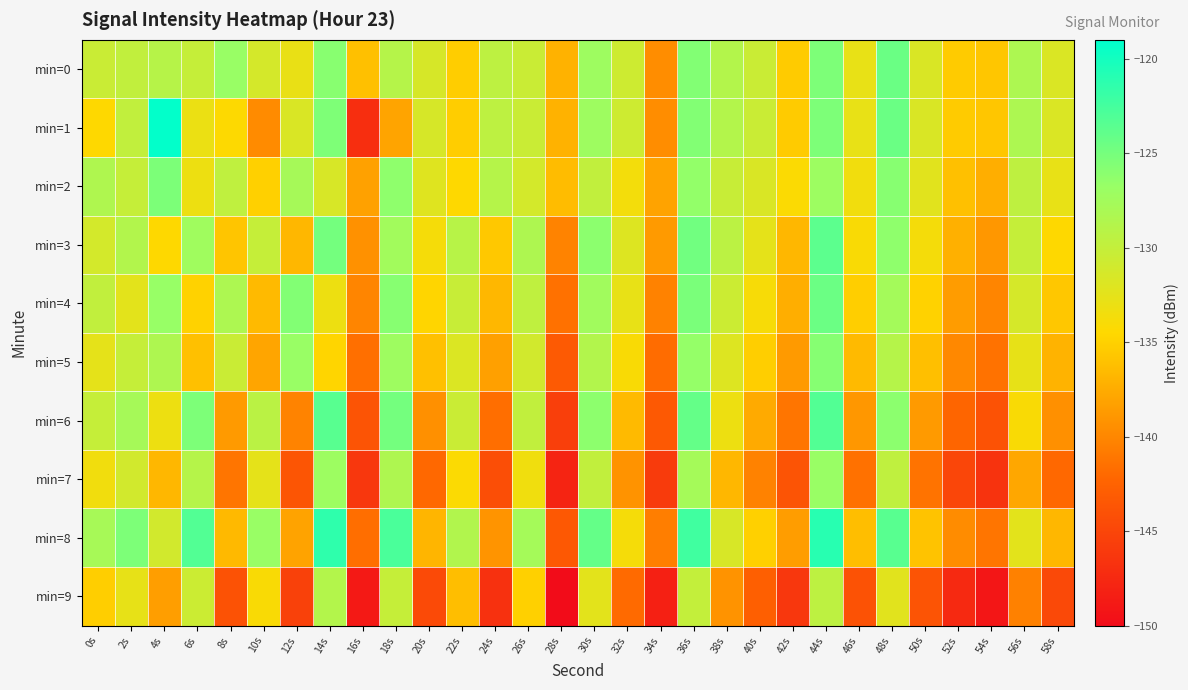

Which series has the largest total across all categories?

min=0